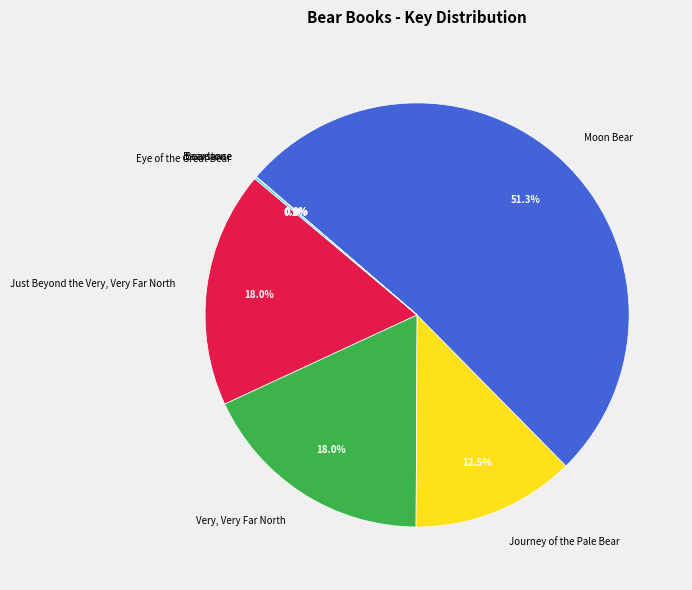

Do Journey of the Pale Bear and Just Beyond the Very, Very Far North together represent more than half of the pie?

No